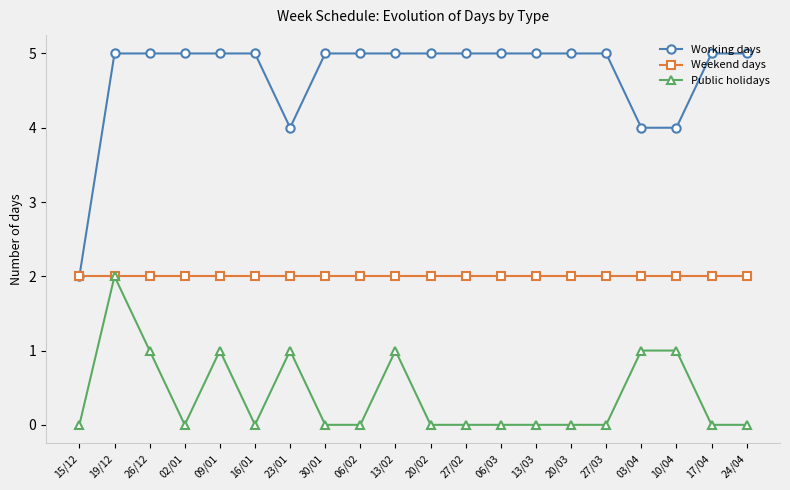

How many categories are shown in the chart?

20